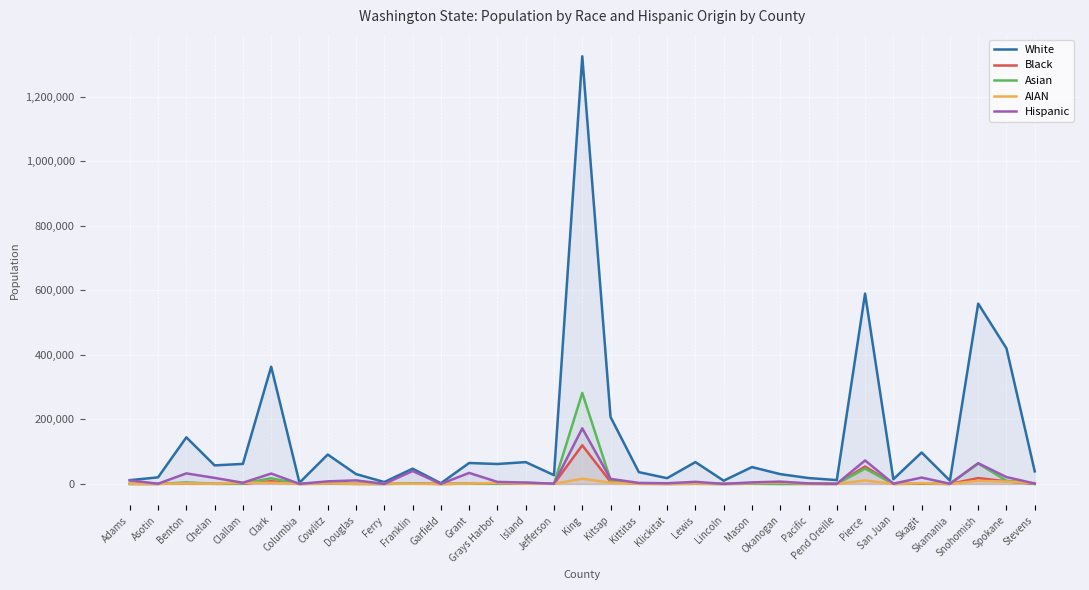

At which category does AIAN reach its first local peak?

Benton